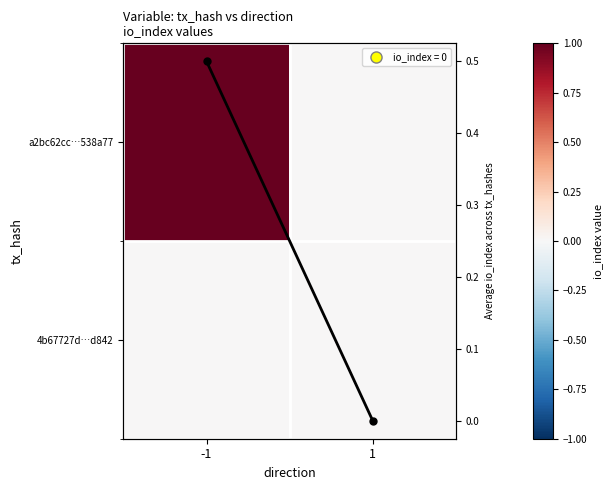

Which category has the highest value in the 4b67727d…d842 series?

-1